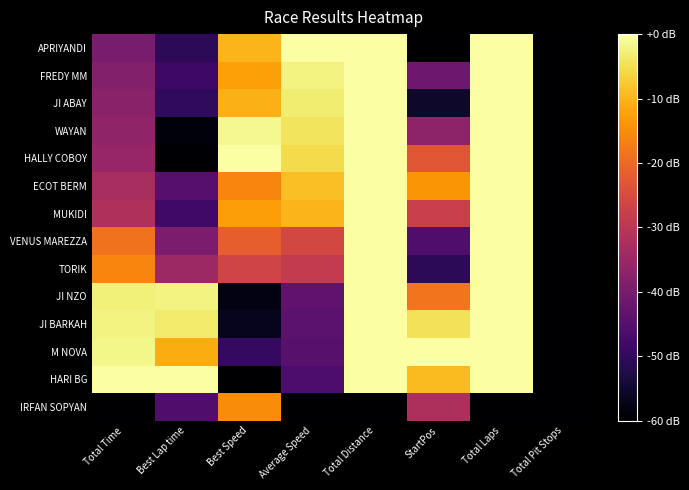

At which category is the sum across all series the highest?

Total Distance